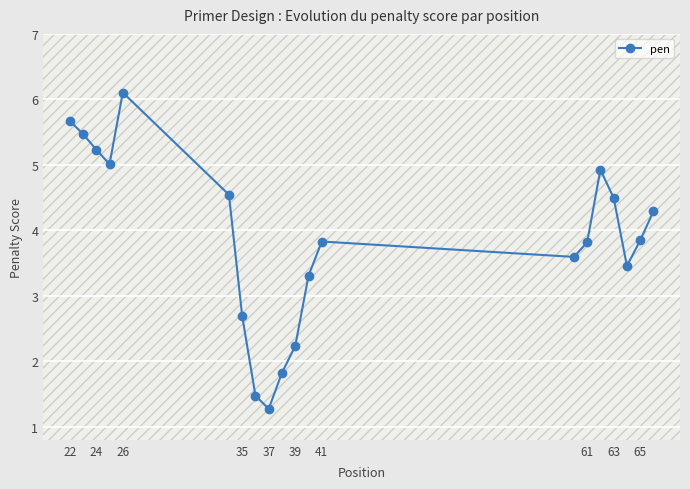

How many lines are shown in the chart?

1